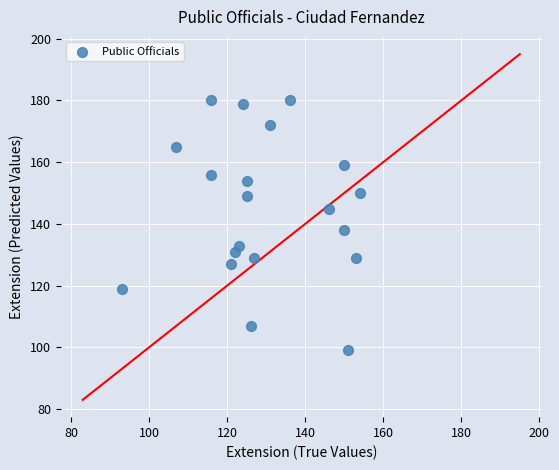

What is the range of X values (max minus min)?

61